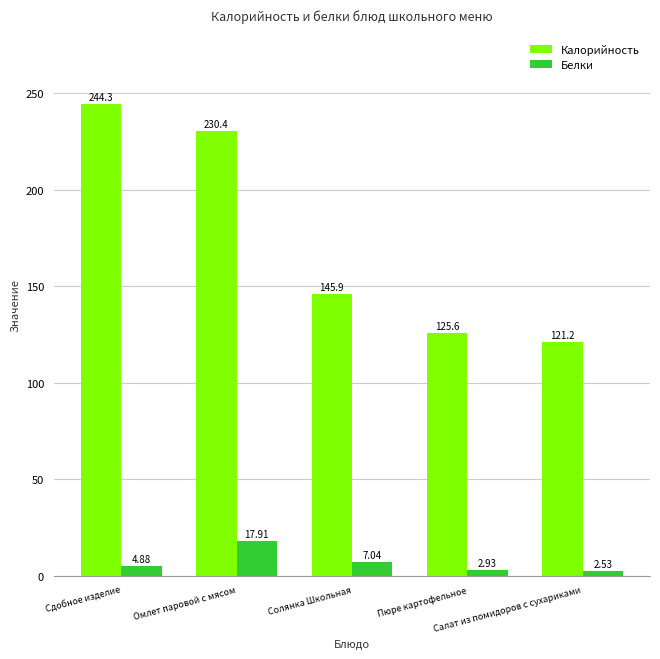

What is the difference between the highest and lowest values at Сдобное изделие?

239.4